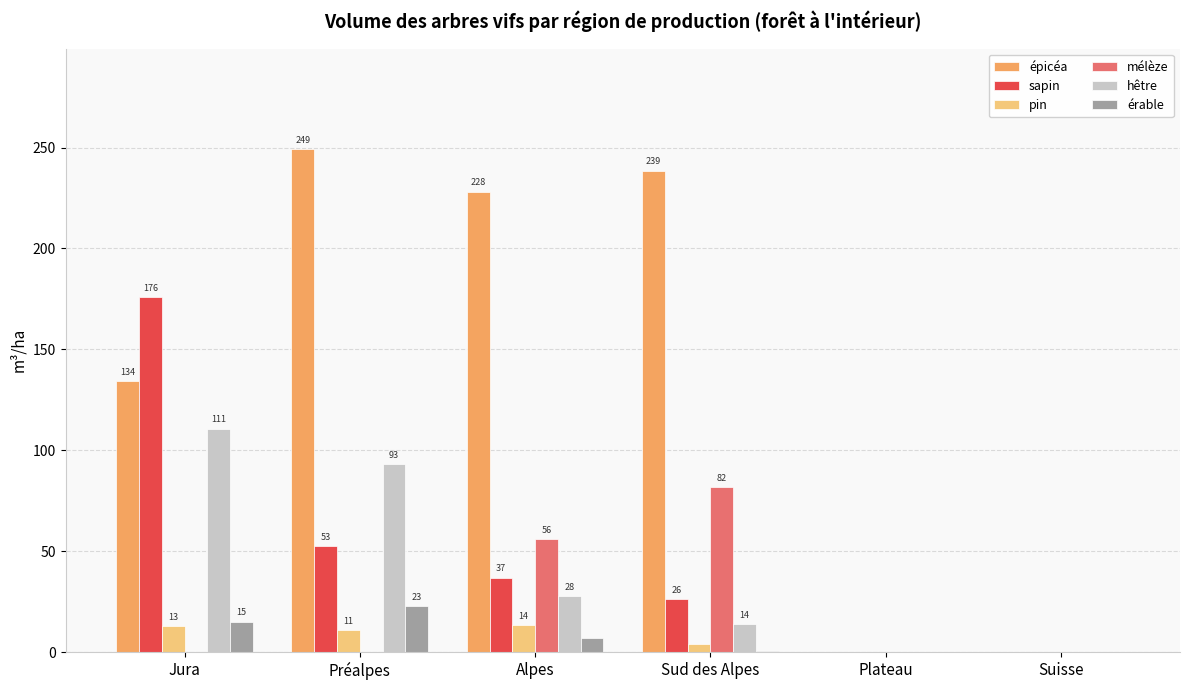

Is the value of hêtre at Sud des Alpes greater than the value of sapin at Suisse?

Yes